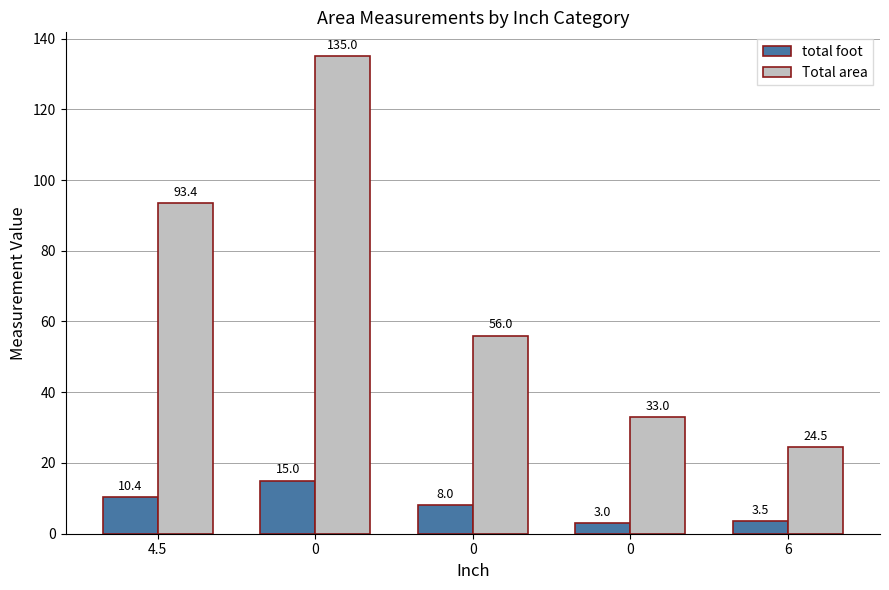

Which category has the lowest value in the Total area series?

6